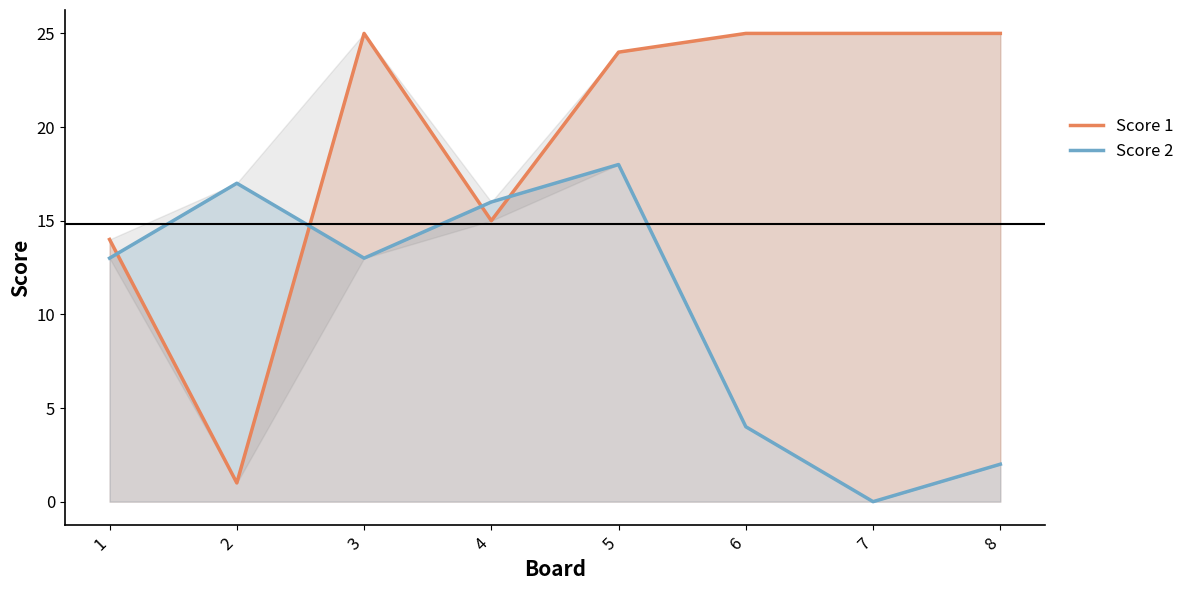

At which category does the chart reach its peak across all series?

3